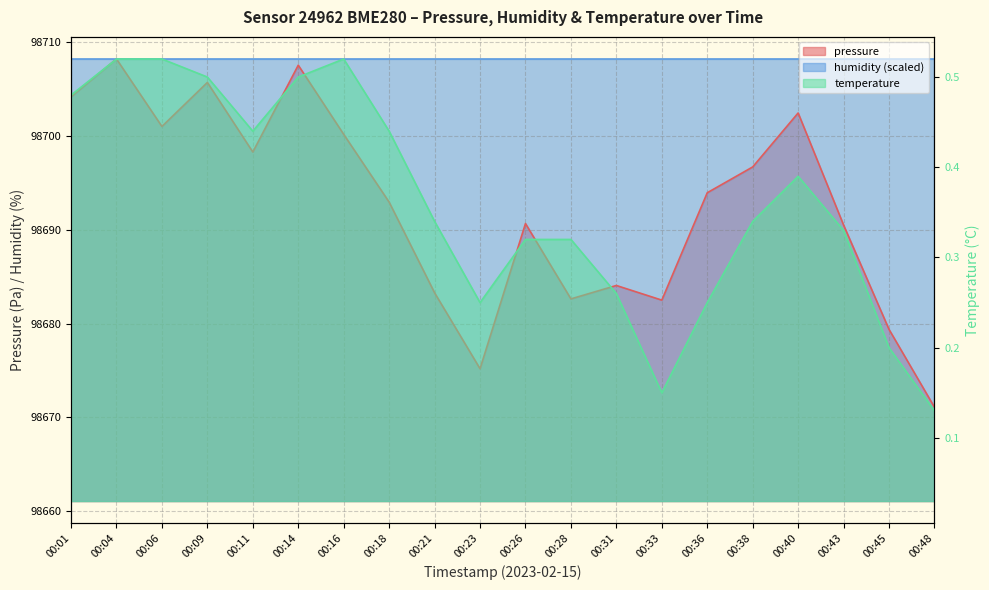

Where is the first local maximum for pressure?

00:04